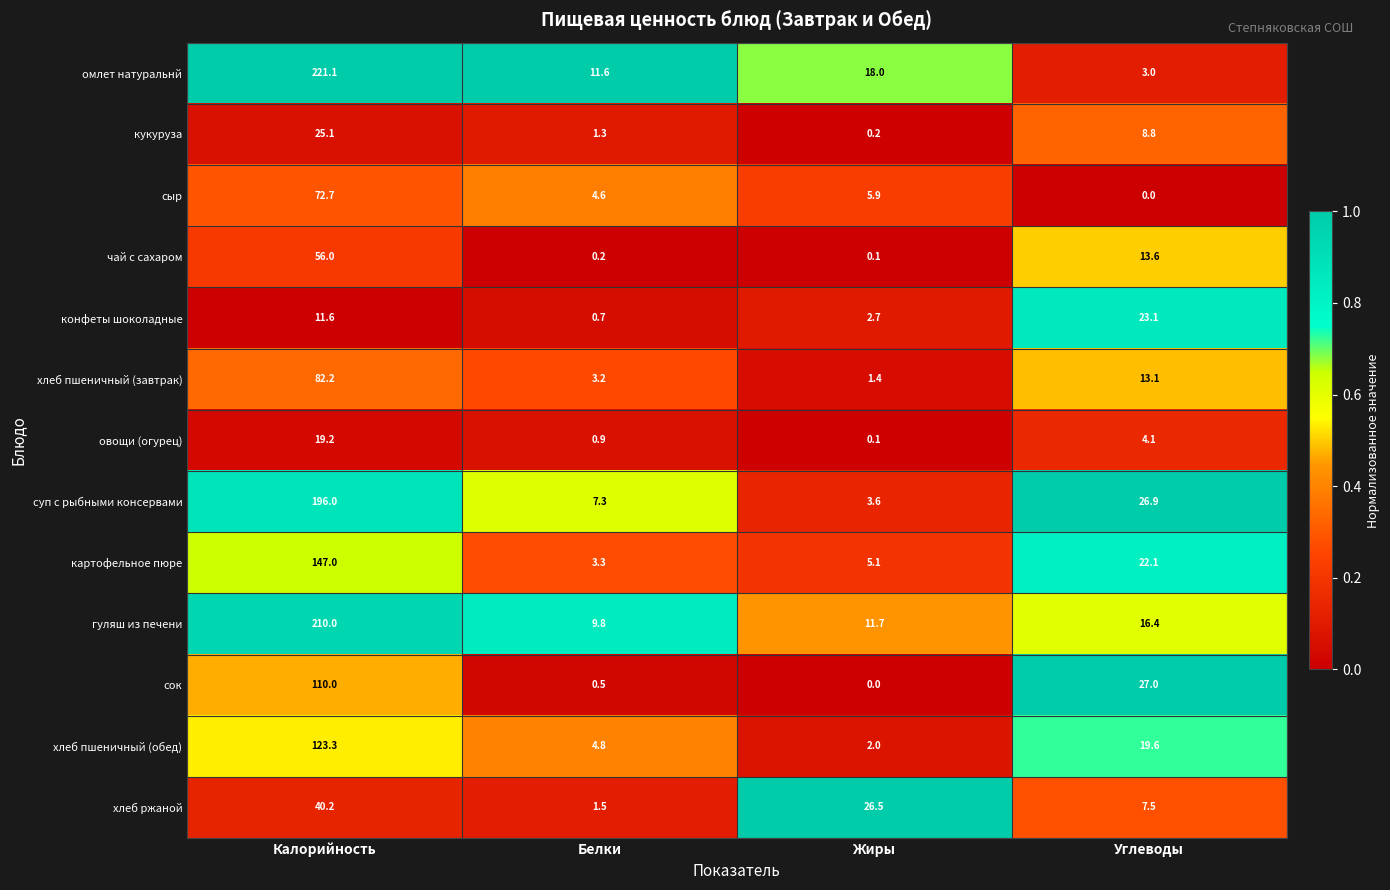

The хлеб ржаной series shows 1.5 at Белки. True or false?

True